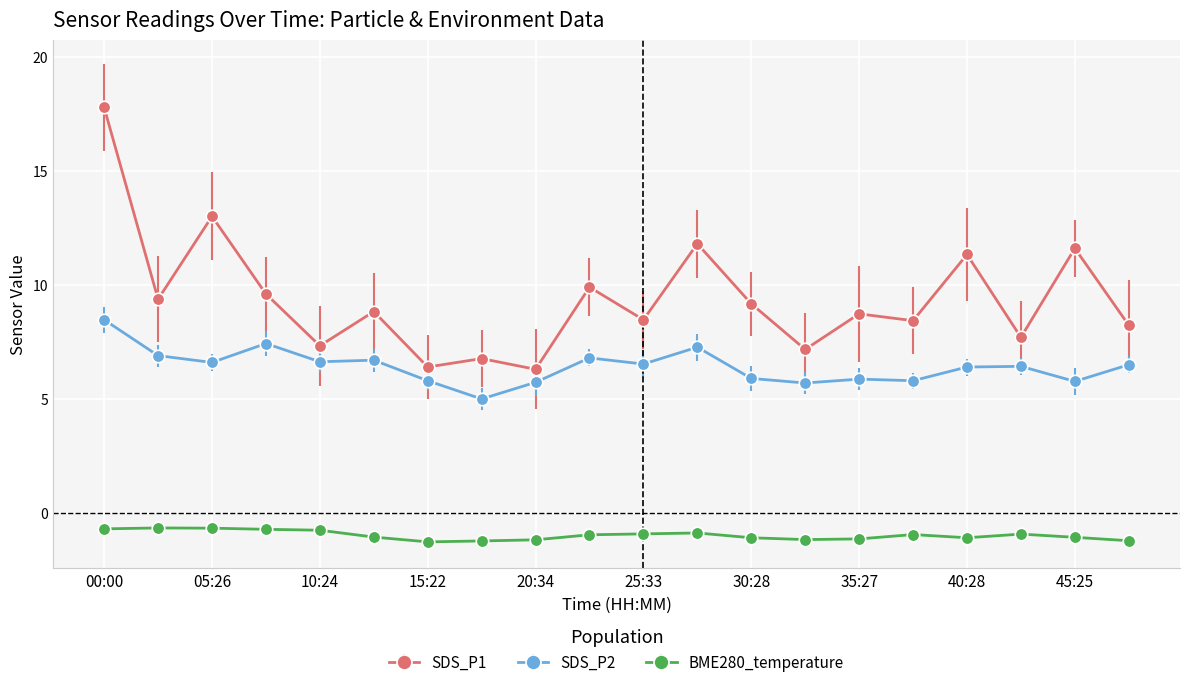

What is the value of the SDS_P1 point at the 19th from the left?

11.6